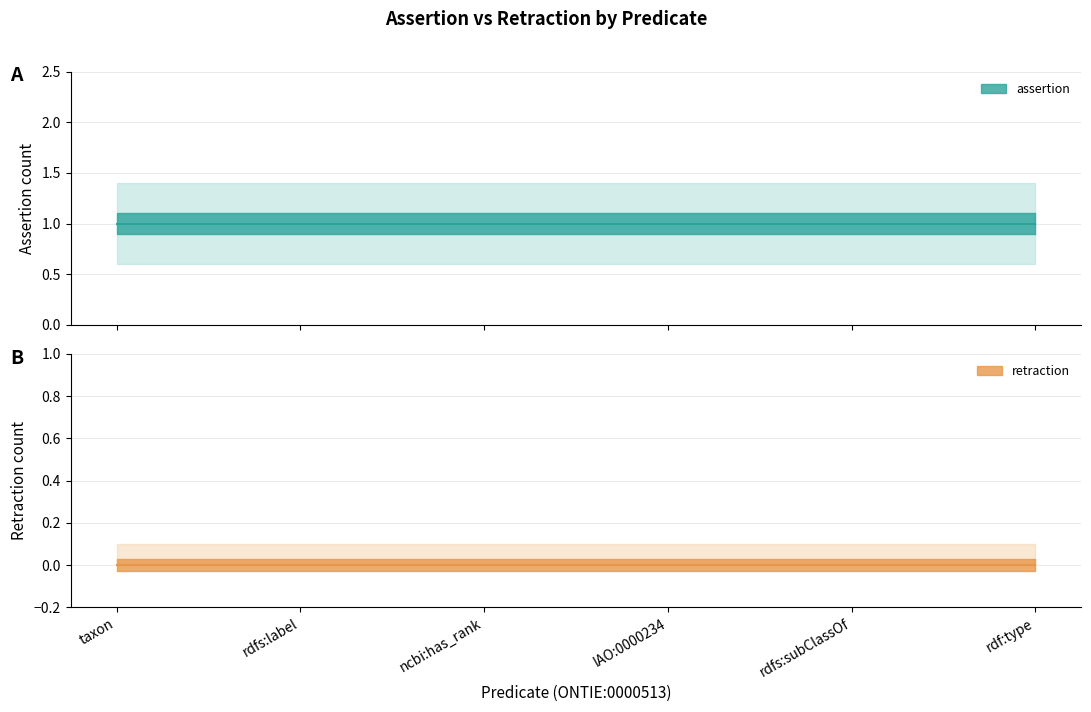

Which series has the largest range (max minus min)?

assertion